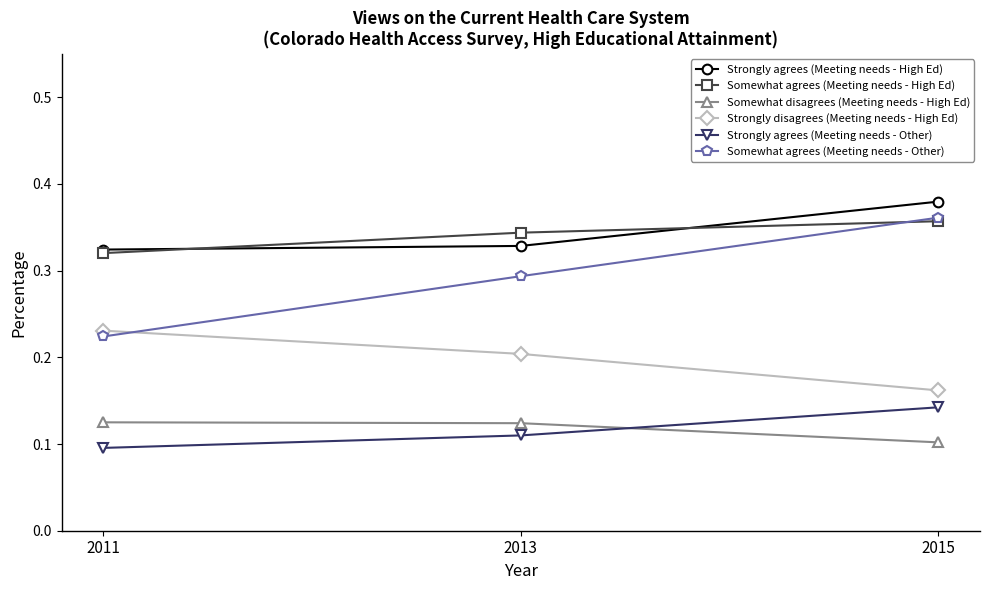

Is this an area chart (filled region under the line)?

No